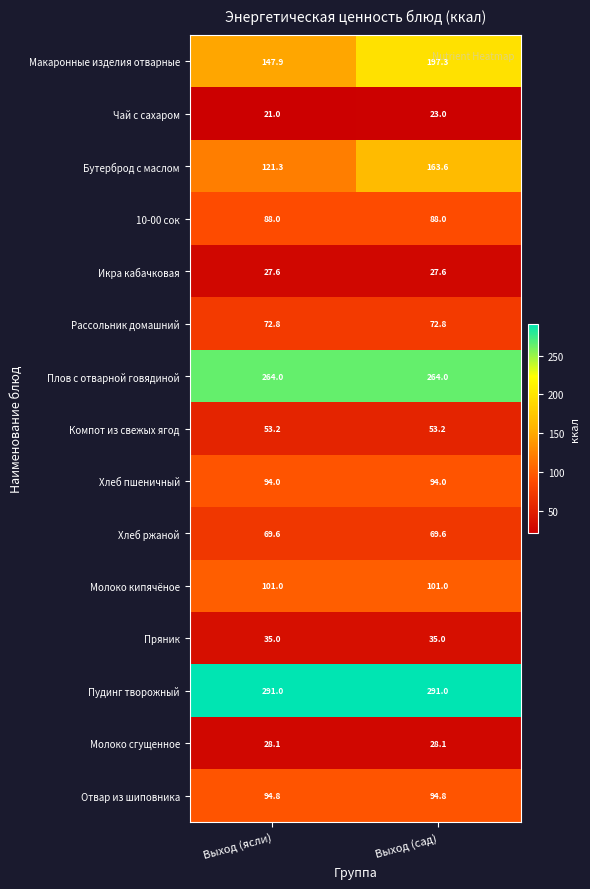

Rank the series by their maximum value, from highest to lowest.

Пудинг творожный, Плов с отварной говядиной, Макаронные изделия отварные, Бутерброд с маслом, Молоко кипячёное, Отвар из шиповника, Хлеб пшеничный, 10-00 сок, Рассольник домашний, Хлеб ржаной, Компот из свежых ягод, Пряник, Молоко сгущенное, Икра кабачковая, Чай с сахаром